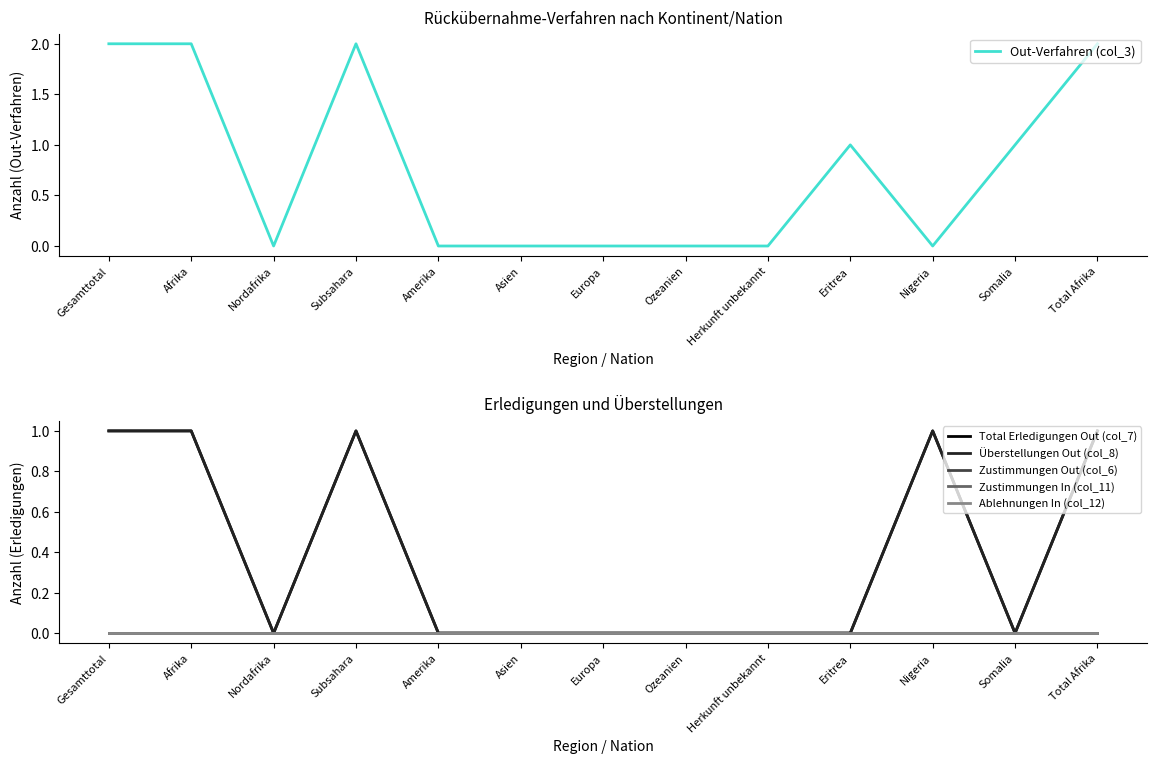

Reading left to right, transcribe all the data shown in this chart.

Out-Verfahren (col_3): Gesamttotal=2	Afrika=2	Nordafrika=0	Subsahara=2	Amerika=0	Asien=0	Europa=0	Ozeanien=0	Herkunft unbekannt=0	Eritrea=1	Nigeria=0	Somalia=1	Total Afrika=2
Total Erledigungen Out (col_7): Gesamttotal=1	Afrika=1	Nordafrika=0	Subsahara=1	Amerika=0	Asien=0	Europa=0	Ozeanien=0	Herkunft unbekannt=0	Eritrea=0	Nigeria=1	Somalia=0	Total Afrika=1
Überstellungen Out (col_8): Gesamttotal=1	Afrika=1	Nordafrika=0	Subsahara=1	Amerika=0	Asien=0	Europa=0	Ozeanien=0	Herkunft unbekannt=0	Eritrea=0	Nigeria=1	Somalia=0	Total Afrika=1
Zustimmungen Out (col_6): Gesamttotal=0	Afrika=0	Nordafrika=0	Subsahara=0	Amerika=0	Asien=0	Europa=0	Ozeanien=0	Herkunft unbekannt=0	Eritrea=0	Nigeria=0	Somalia=0	Total Afrika=0
Zustimmungen In (col_11): Gesamttotal=0	Afrika=0	Nordafrika=0	Subsahara=0	Amerika=0	Asien=0	Europa=0	Ozeanien=0	Herkunft unbekannt=0	Eritrea=0	Nigeria=0	Somalia=0	Total Afrika=0
Ablehnungen In (col_12): Gesamttotal=0	Afrika=0	Nordafrika=0	Subsahara=0	Amerika=0	Asien=0	Europa=0	Ozeanien=0	Herkunft unbekannt=0	Eritrea=0	Nigeria=0	Somalia=0	Total Afrika=0